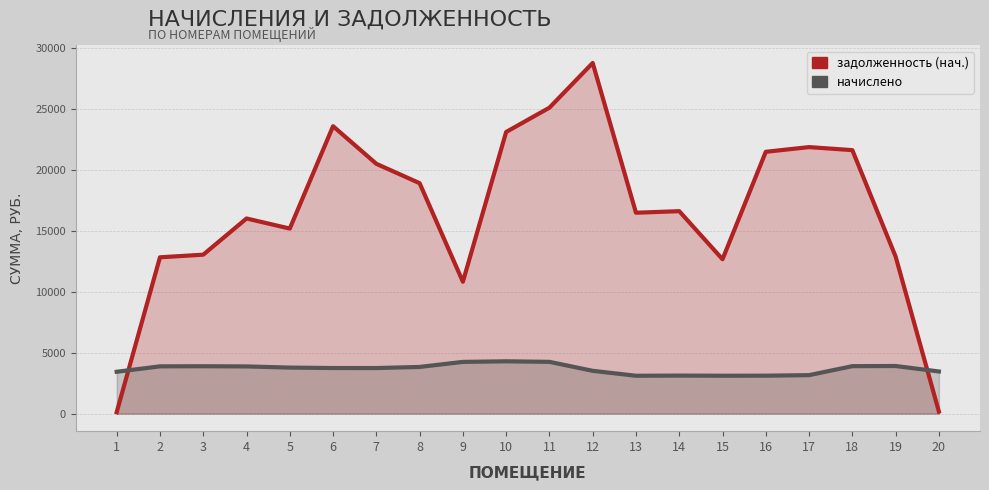

What is the sum of the задолженность (нач.) values at 11 and 4?

41067.1